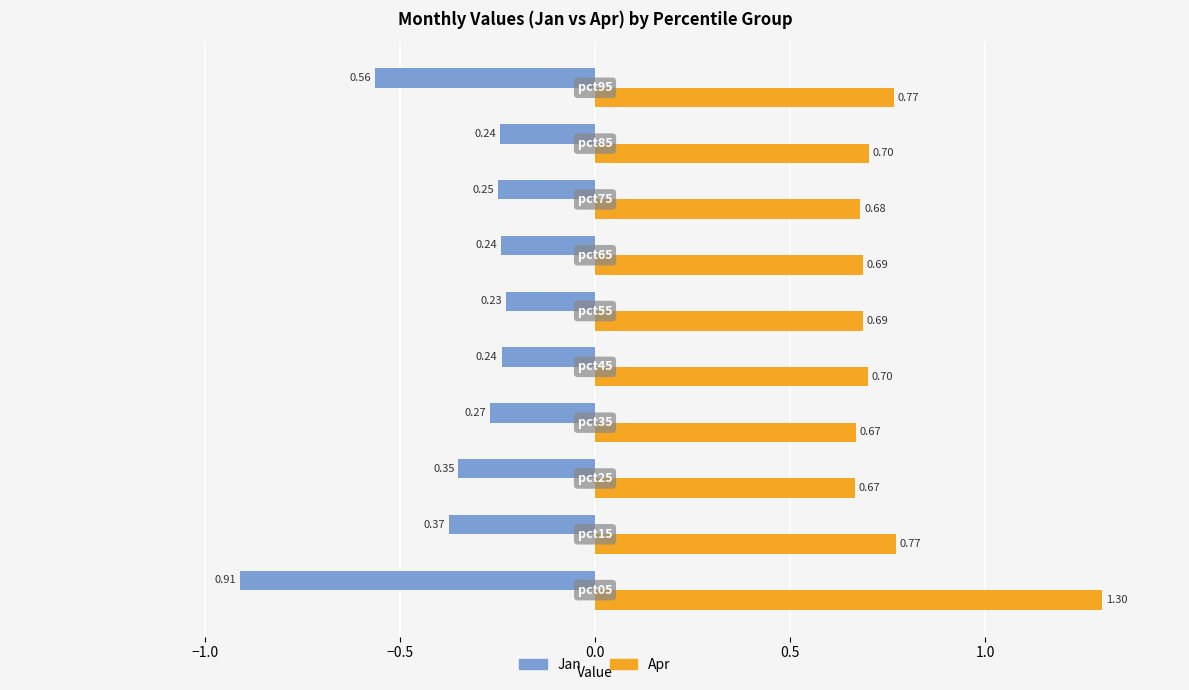

List the series in order of their peak value, lowest first.

Jan, Apr